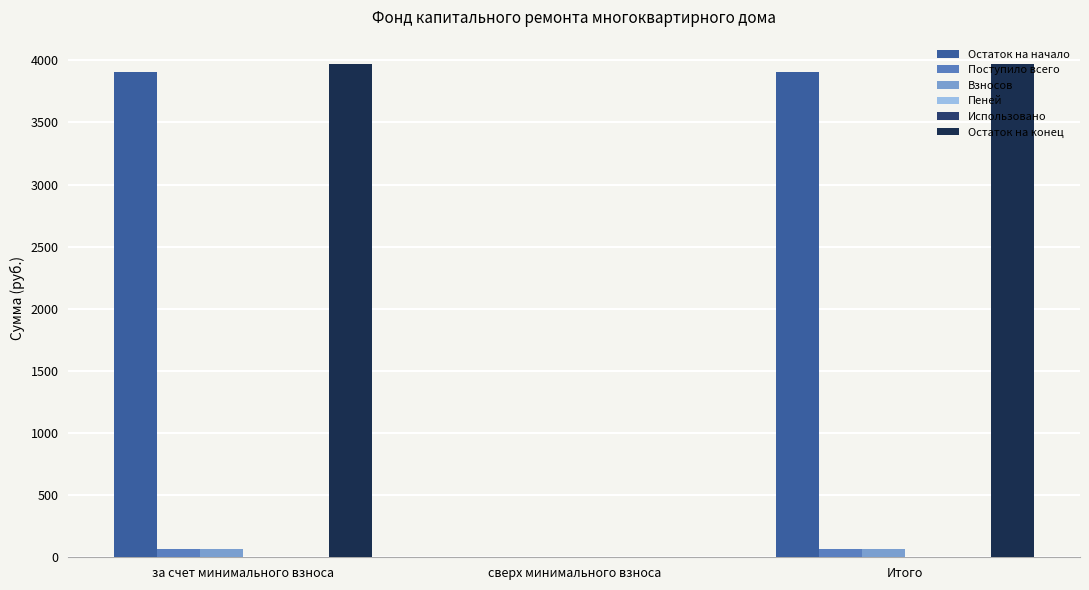

Are the bars horizontal?

No